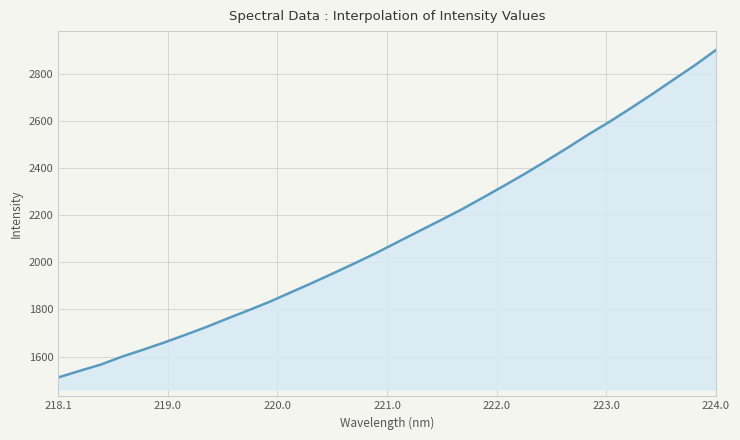

How many categories are shown in the chart?

32